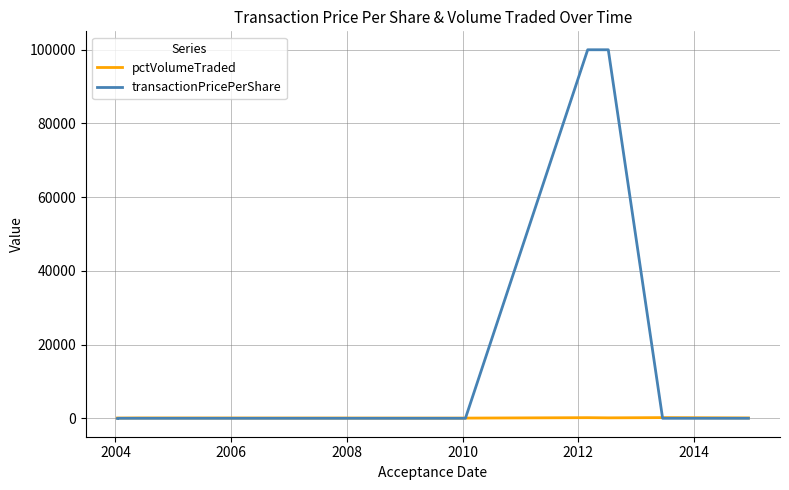

True or false: pctVolumeTraded and transactionPricePerShare cross at least once.

True